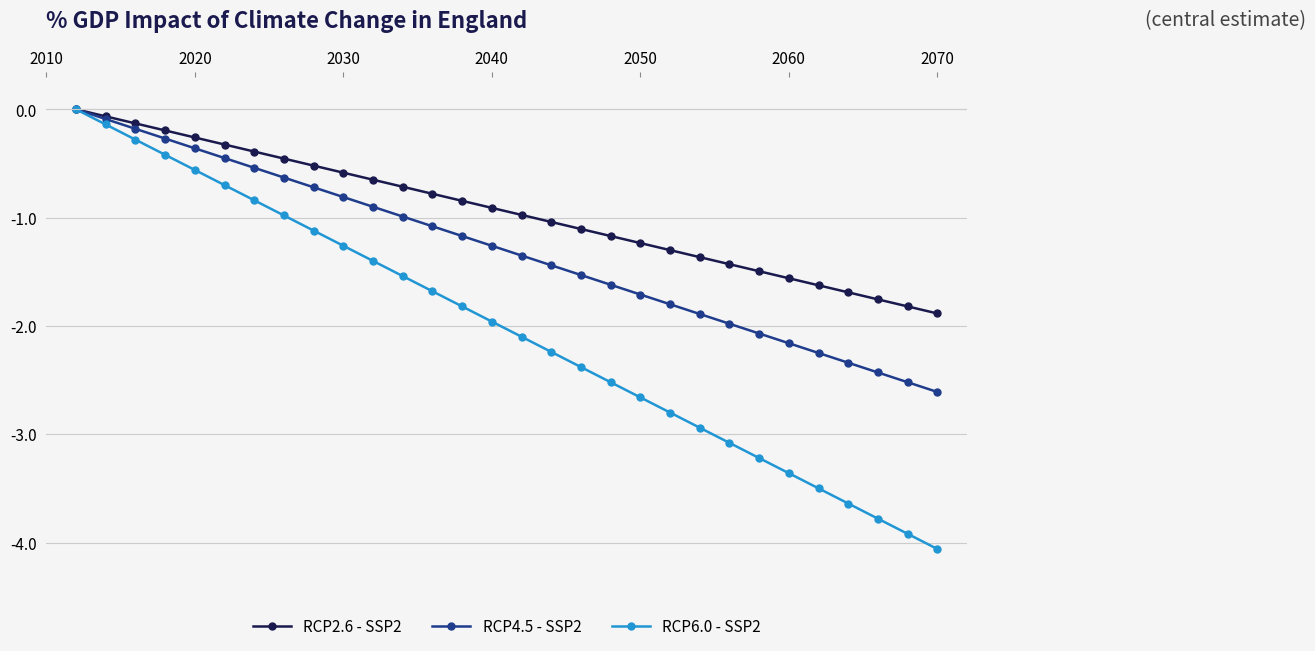

What is the value of the RCP4.5 - SSP2 point at the 18th from the left?

-1.5